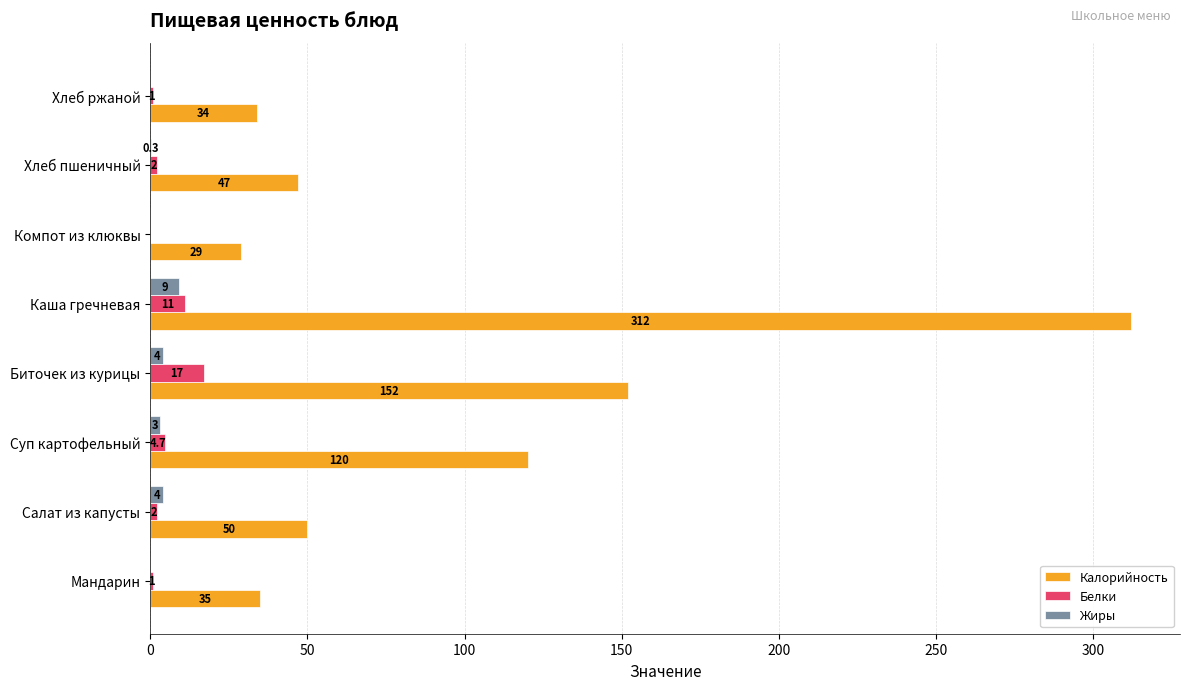

How many values in Жиры are above zero?

5